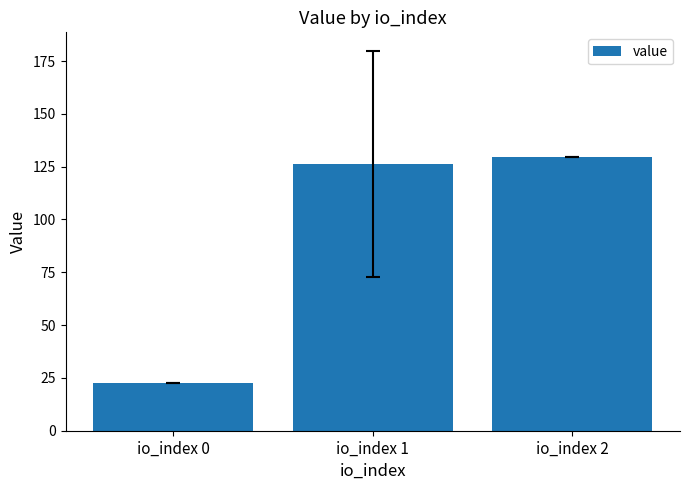

Which label corresponds to the largest value in the chart?

io_index 2